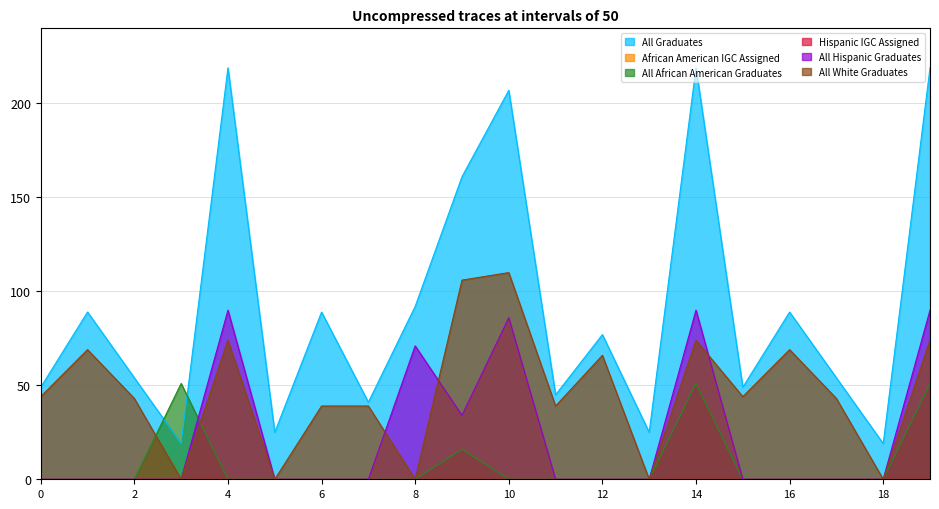

In All Graduates, how many points are lower than both neighbors (excluding endpoints)?

7